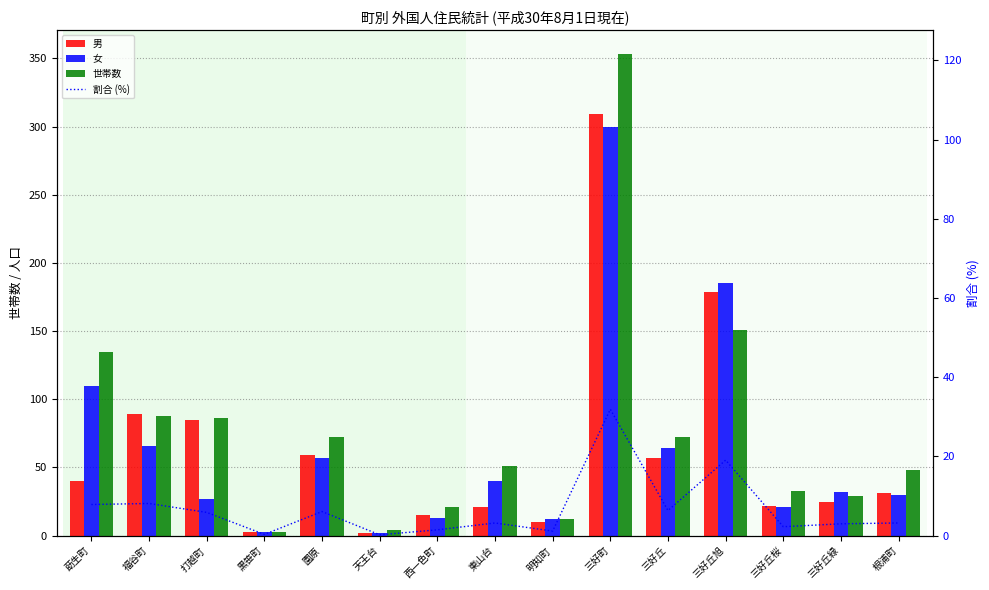

Is the value of 世帯数 at 三好丘桜 greater than the value of 割合 (%) at 園原?

Yes